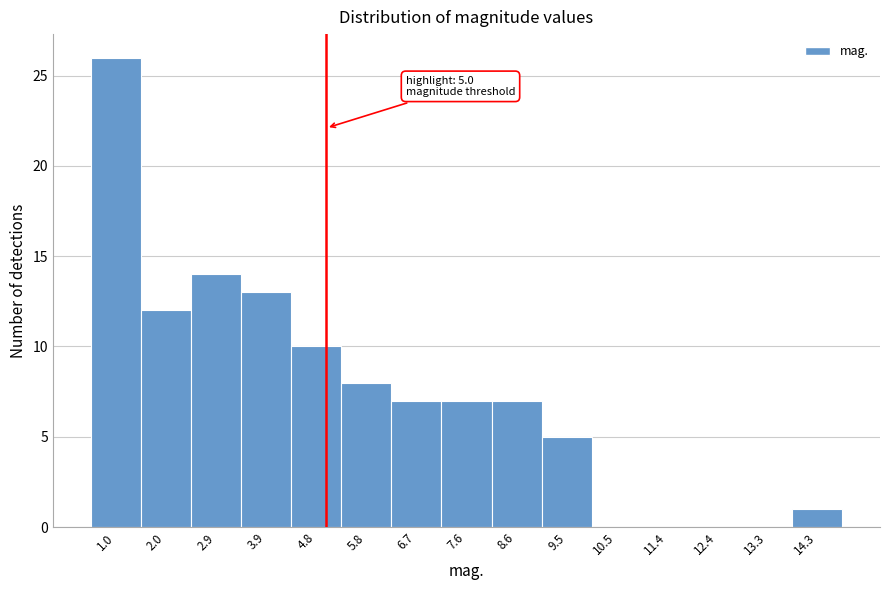

Over which range of the x-axis is the bar tallest?

0.6 to 1.5